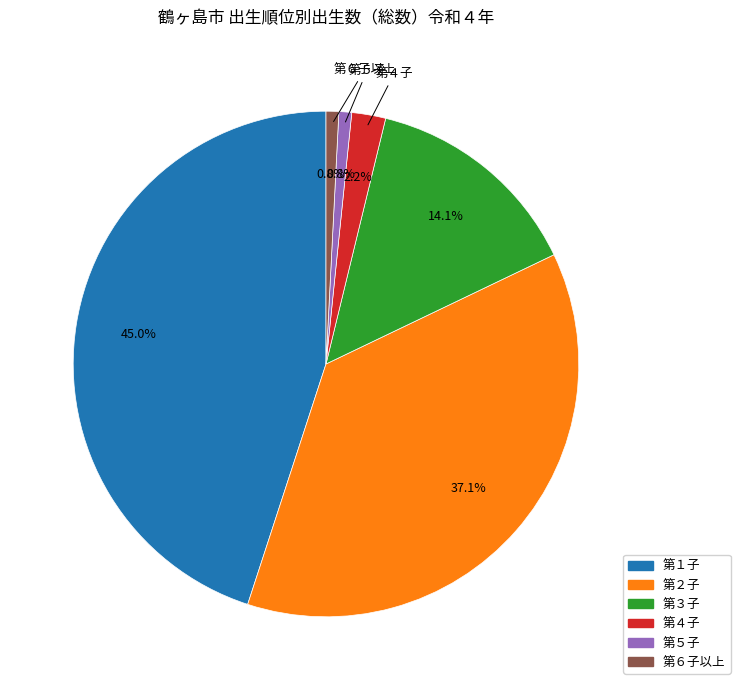

To the nearest percent, what is the average slice percentage?

17%